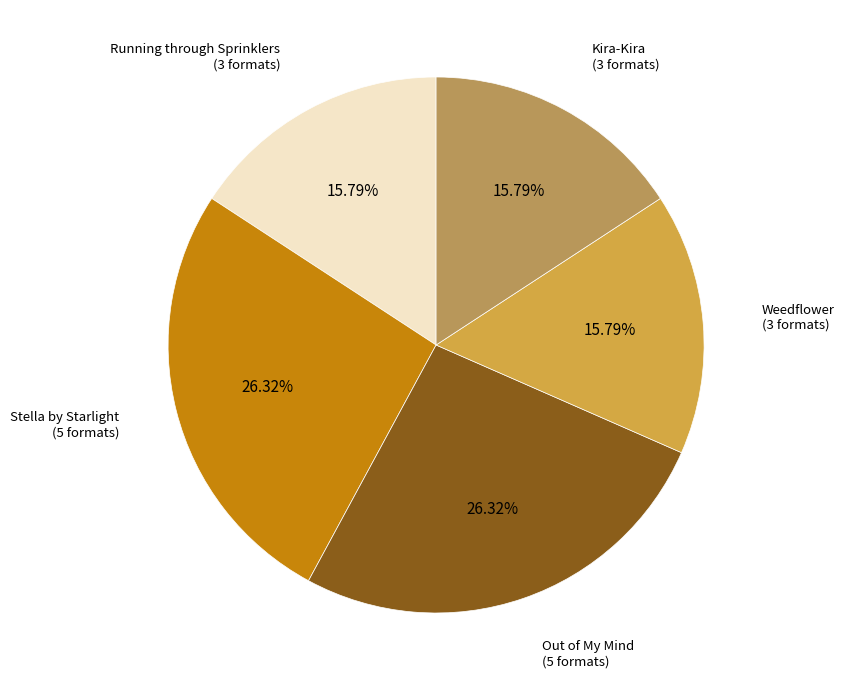

To the nearest percent, what is the difference between the Out of My Mind and Kira-Kira slice percentages?

11%